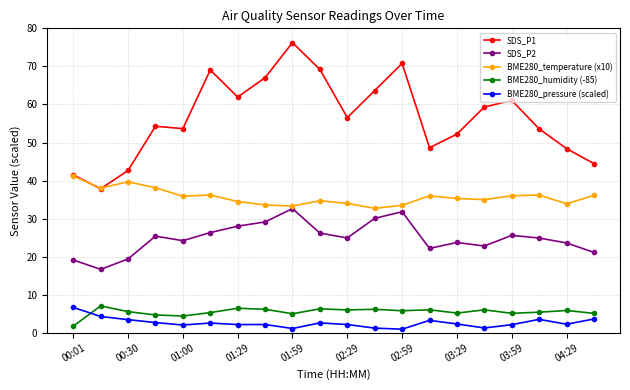

True or false: BME280_humidity (-85) and BME280_pressure (scaled) cross at least once.

True